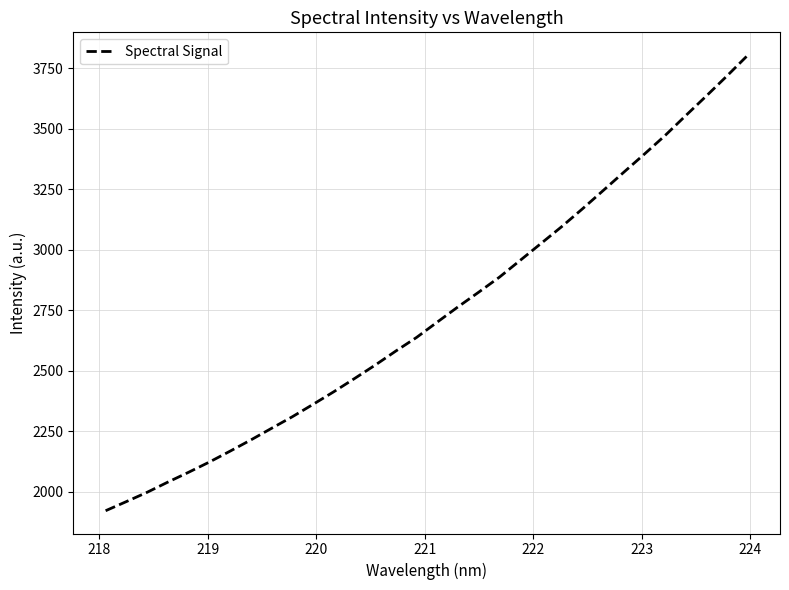

What is the greatest value displayed?

3804.7